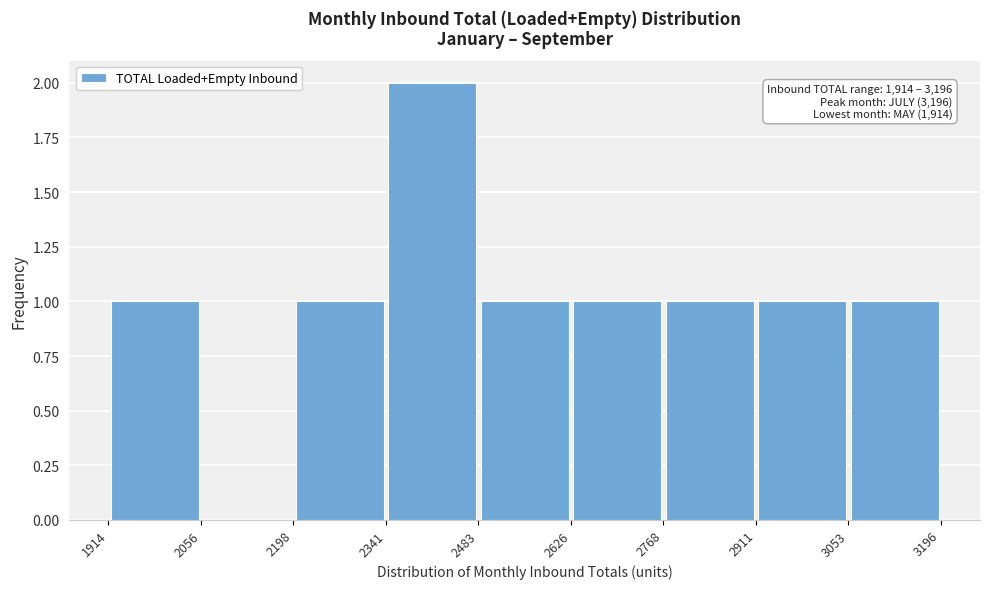

Which range on the x-axis has the tallest bar?

2341 to 2483